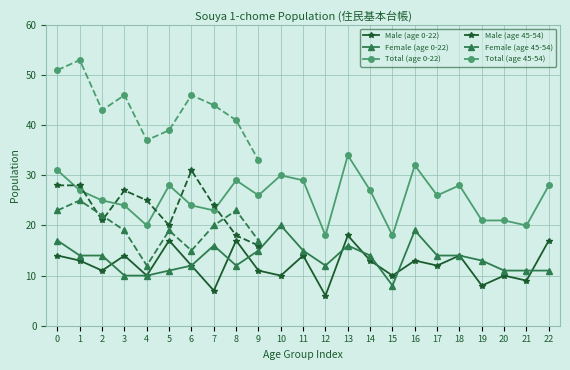

Is this an area chart (filled region under the line)?

No